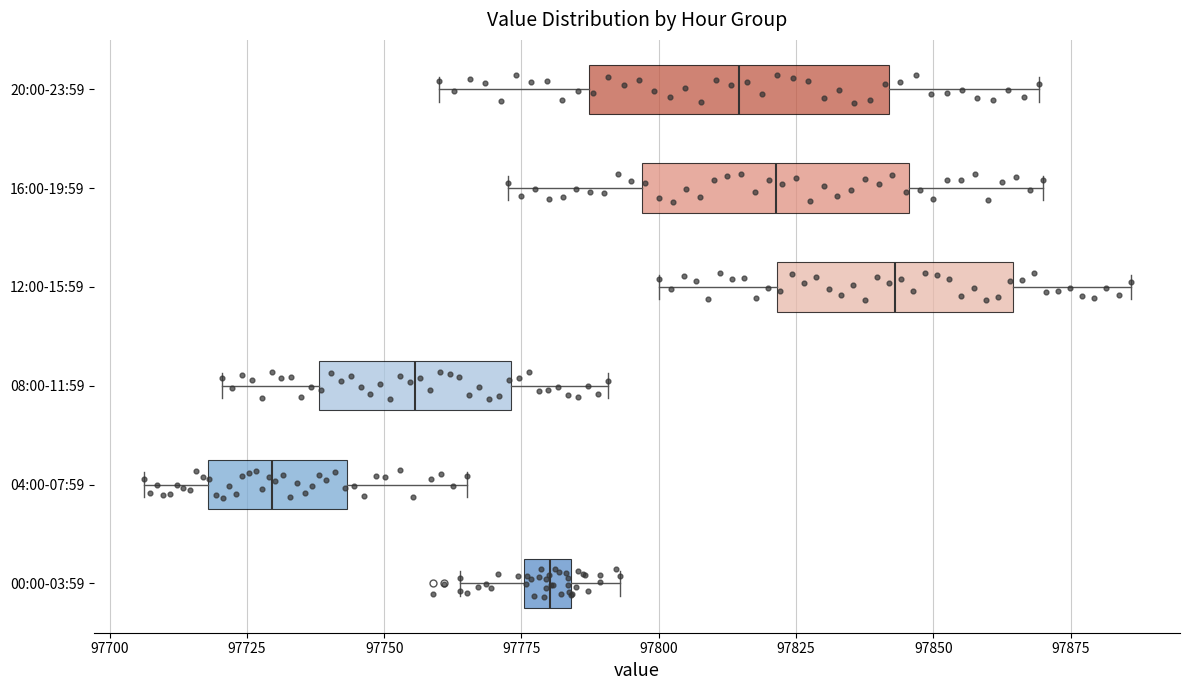

Reading bottom to top, read every box against the x-axis: the position of its median line, the range the box covers, and the ends of its whiskers. The values are not printed on the chart, so give them approximately, as read against the axis.

00:00-03:59: median 97780, box 97775 to 97785, whiskers 97765 to 97795
04:00-07:59: median 97730, box 97720 to 97745, whiskers 97705 to 97765
08:00-11:59: median 97755, box 97740 to 97775, whiskers 97720 to 97790
12:00-15:59: median 97845, box 97820 to 97865, whiskers 97800 to 97885
16:00-19:59: median 97820, box 97795 to 97845, whiskers 97775 to 97870
20:00-23:59: median 97815, box 97785 to 97840, whiskers 97760 to 97870